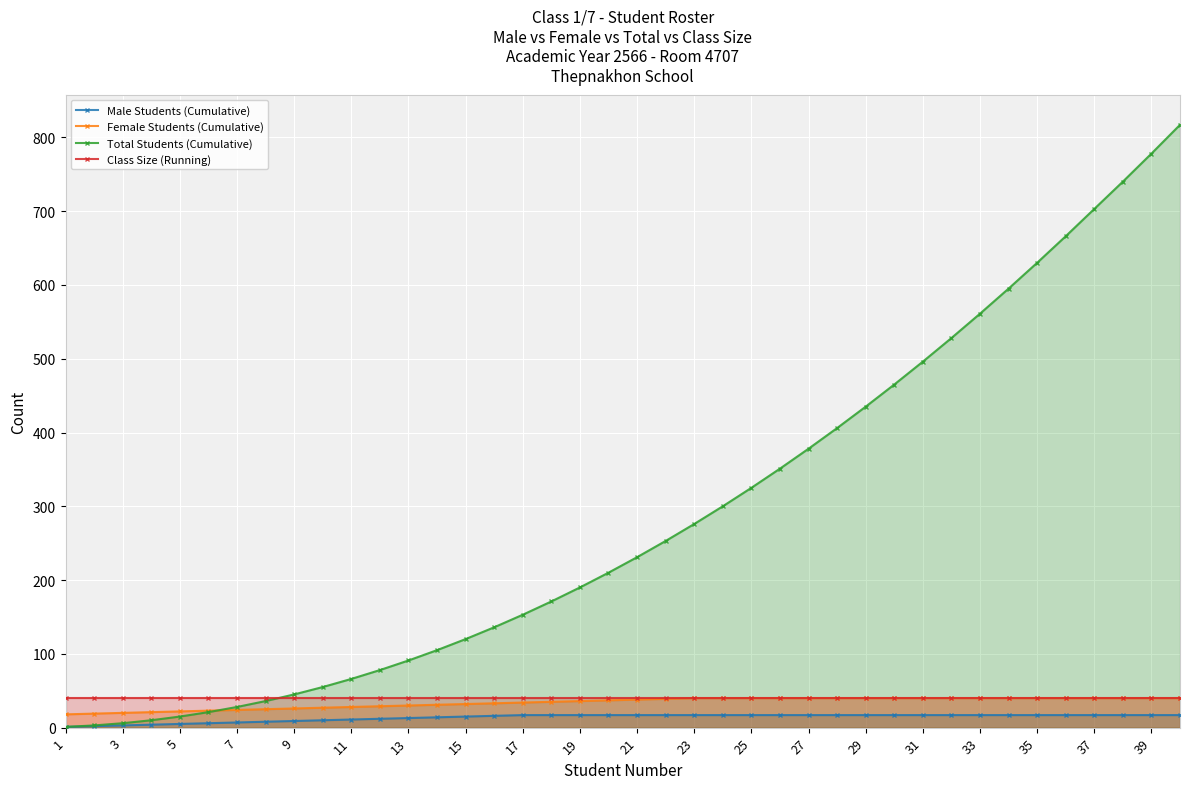

How many distinct data groups are displayed?

4